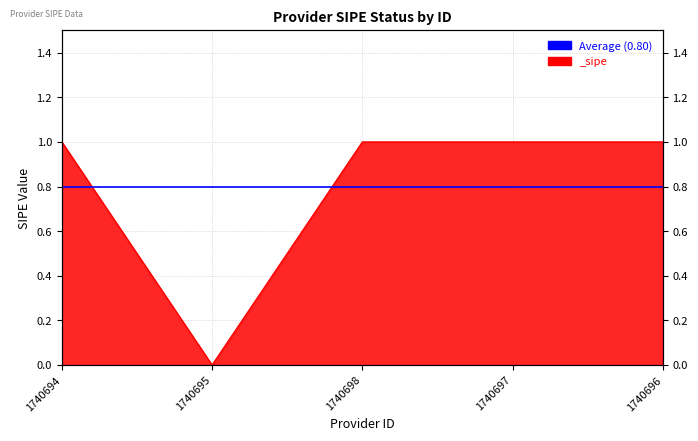

Between 1740698 and 1740697, which is larger?

1740698